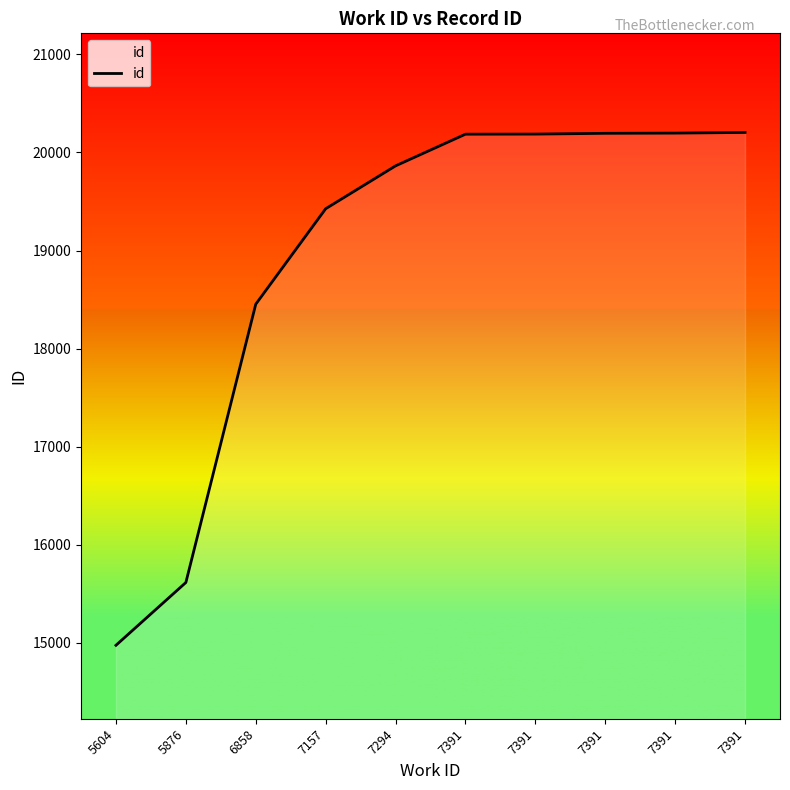

Reading left to right, what are all the values shown in this chart?

14976	15616	18453	19426	19863	20186	20187	20195	20197	20204